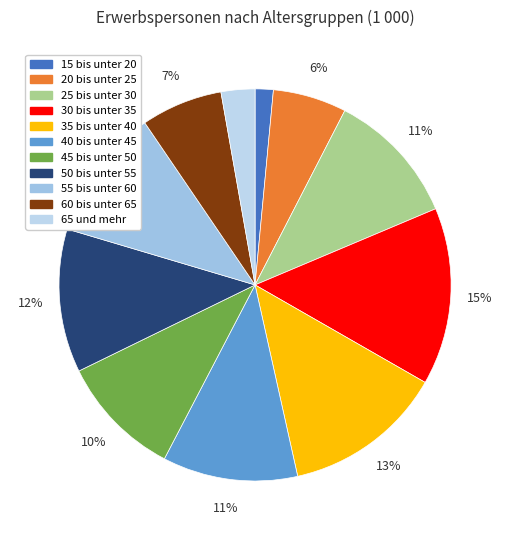

The 40 bis unter 45 slice represents 18% of the pie. True or false?

False